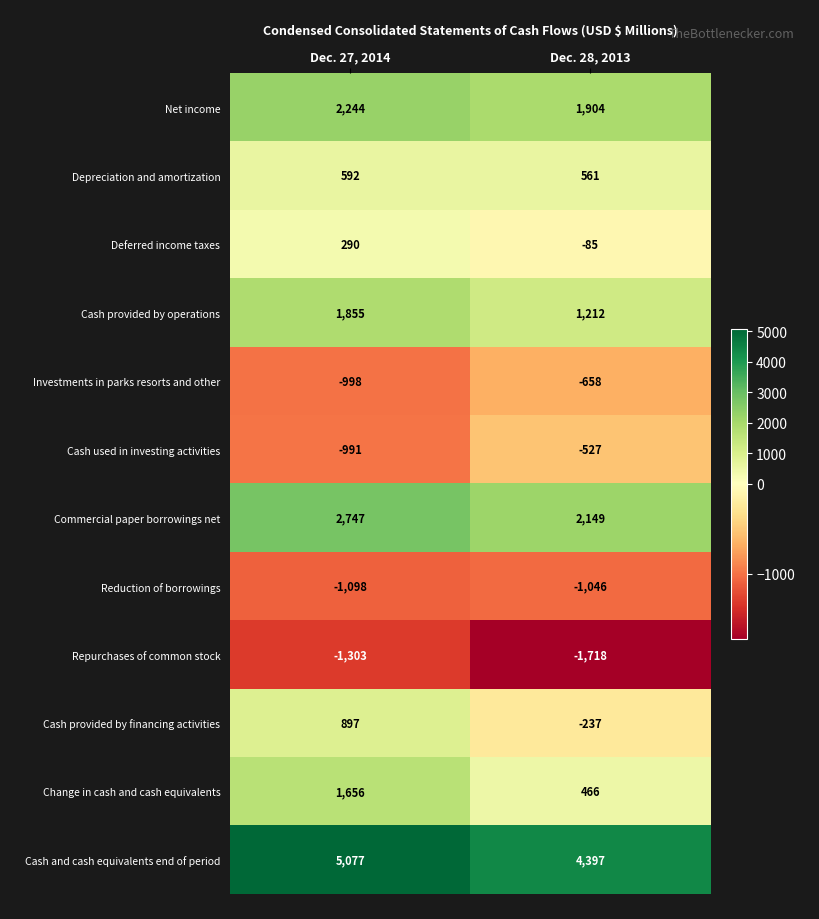

Count the number of data series in this chart.

12